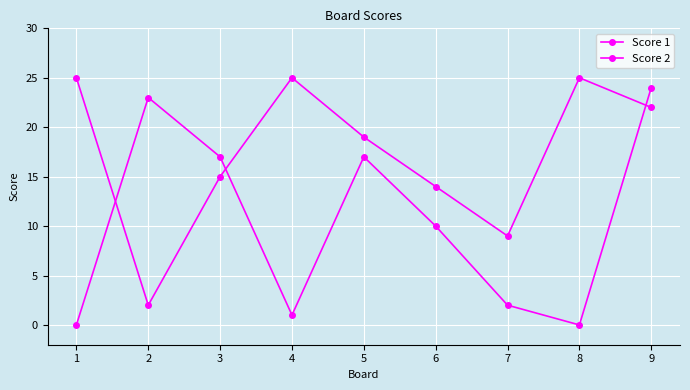

What is the spread (max minus min) of values at 1?

25